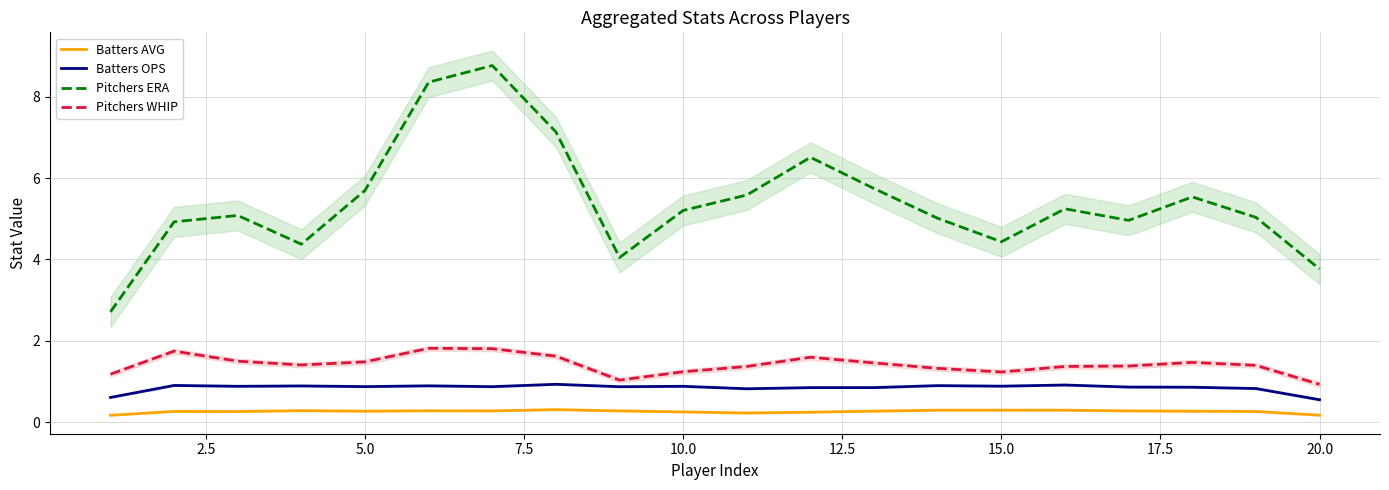

True or false: Batters OPS and Pitchers ERA intersect in this chart.

False